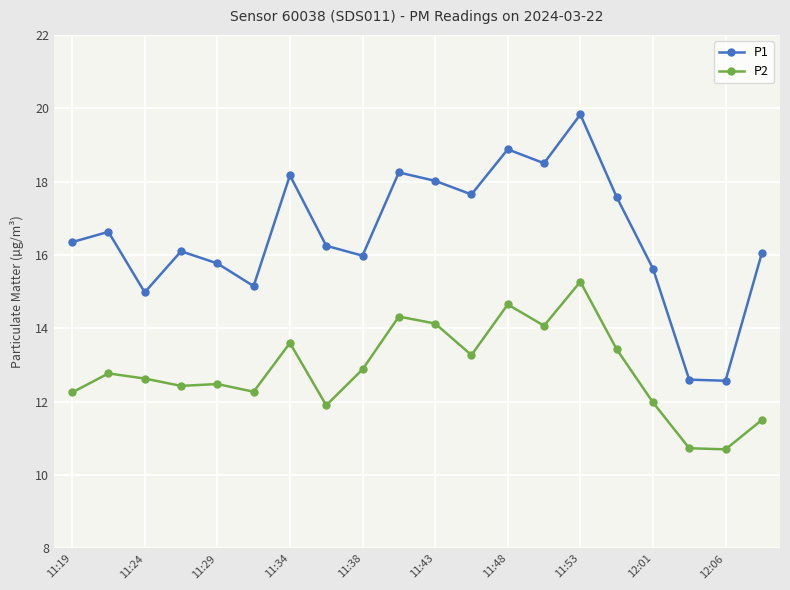

What are all the series names shown in the legend?

P1, P2